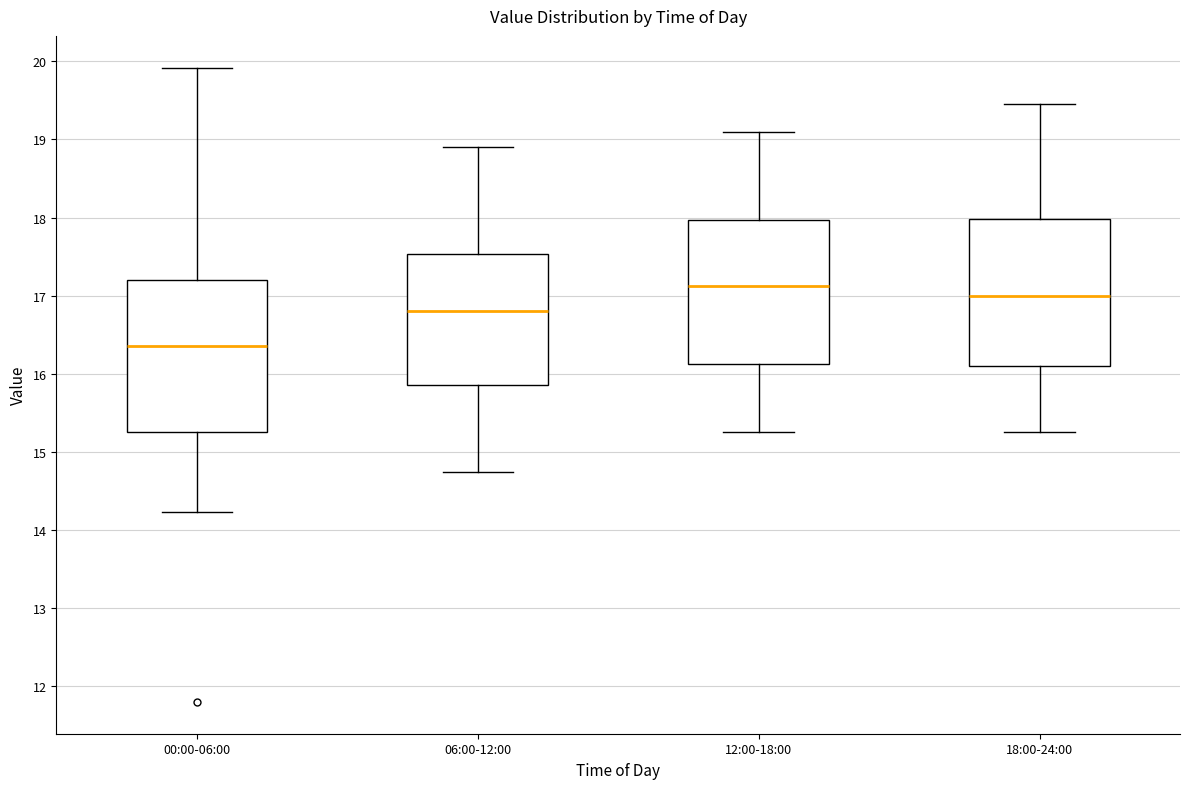

Reading left to right, read every box against the y-axis: the position of its median line, the range the box covers, and the ends of its whiskers. The values are not printed on the chart, so give them approximately, as read against the axis.

00:00-06:00: median 16.4, box 15.3 to 17.2, whiskers 14.2 to 19.9
06:00-12:00: median 16.8, box 15.9 to 17.5, whiskers 14.8 to 18.9
12:00-18:00: median 17.1, box 16.1 to 18.0, whiskers 15.3 to 19.1
18:00-24:00: median 17.0, box 16.1 to 18.0, whiskers 15.3 to 19.5